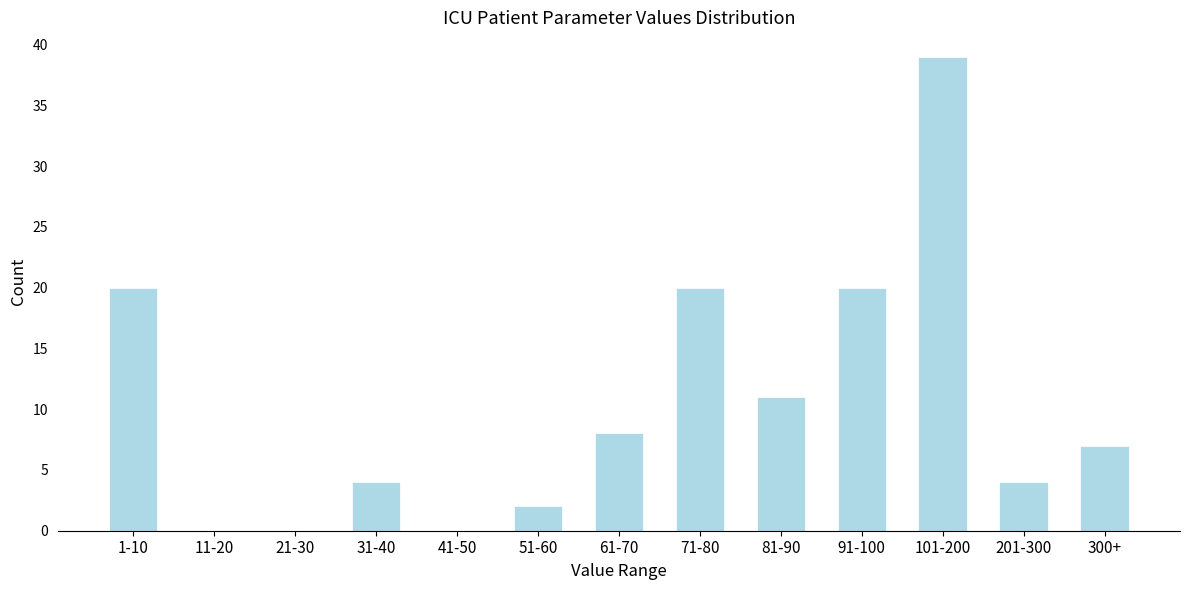

Reading left to right, what are all the values shown in this chart?

1-10=20	11-20=0	21-30=0	31-40=4	41-50=0	51-60=2	61-70=8	71-80=20	81-90=11	91-100=20	101-200=39	201-300=4	300+=7